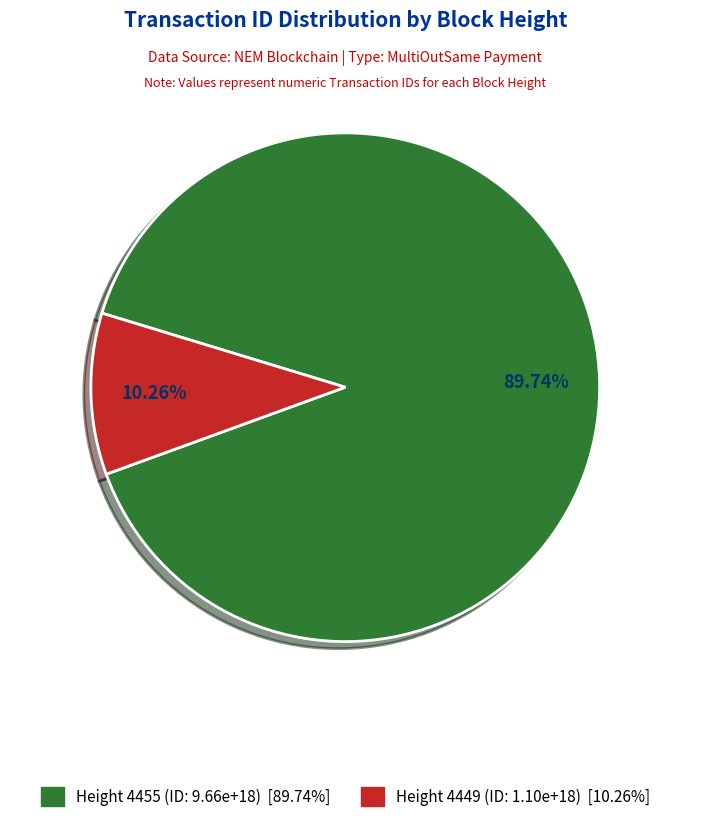

Is there a majority slice in this chart?

Yes